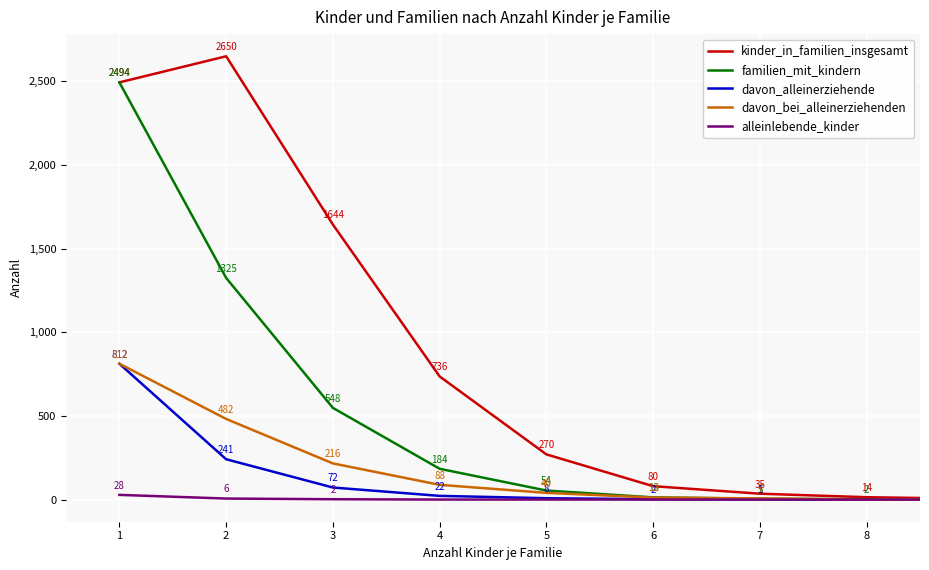

Which series has the largest total across all categories?

kinder_in_familien_insgesamt